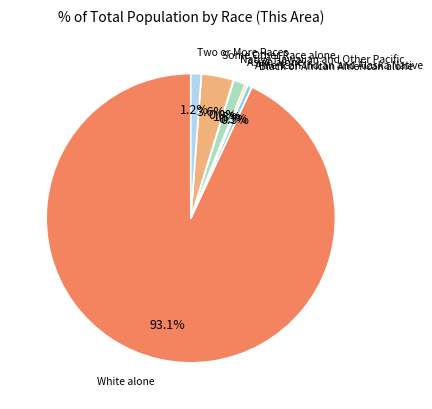

Does any single category account for the majority?

Yes